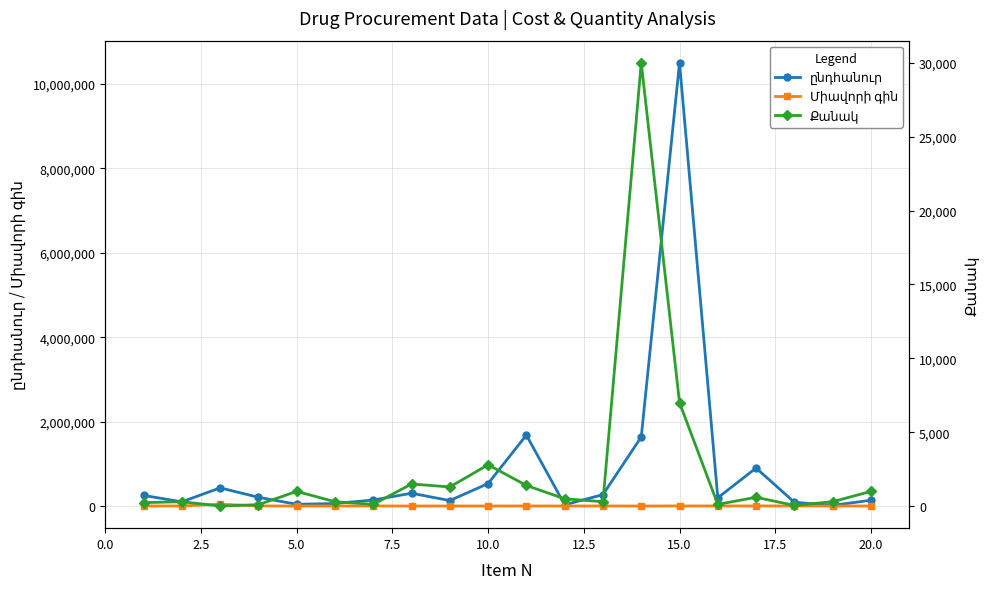

True or false: Քանակ has more than 1 points higher than both neighbors.

True